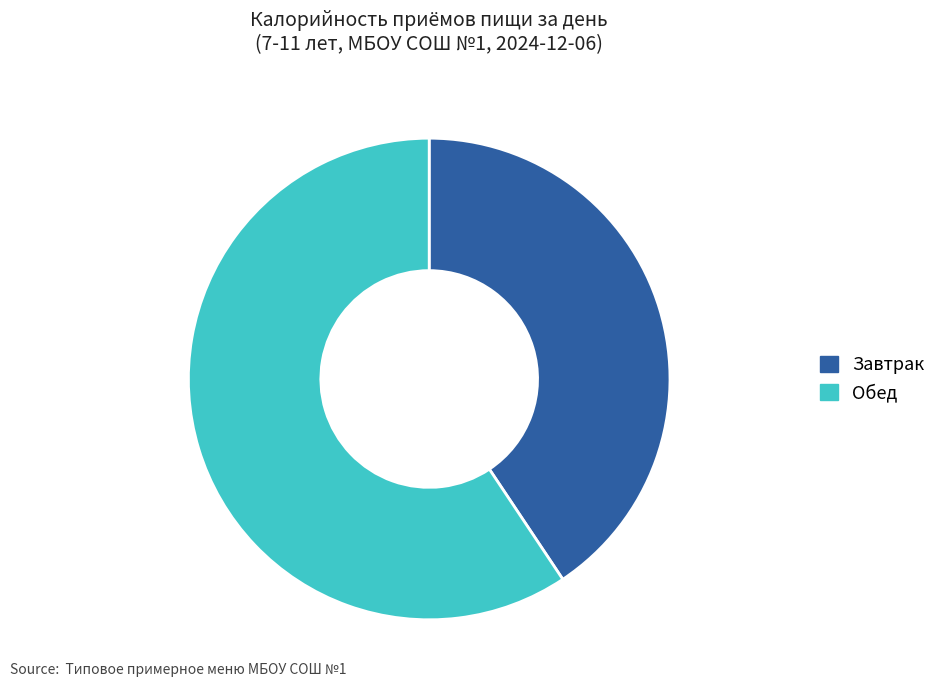

How many segments does this pie chart have?

2